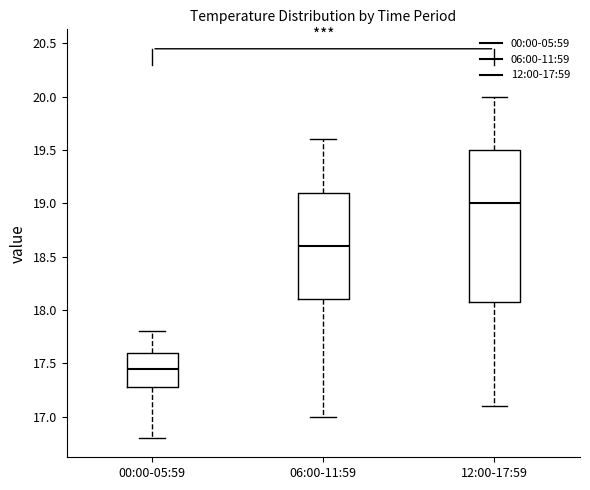

Comparing the boxes themselves (not the whiskers), which one is the tallest?

12:00-17:59